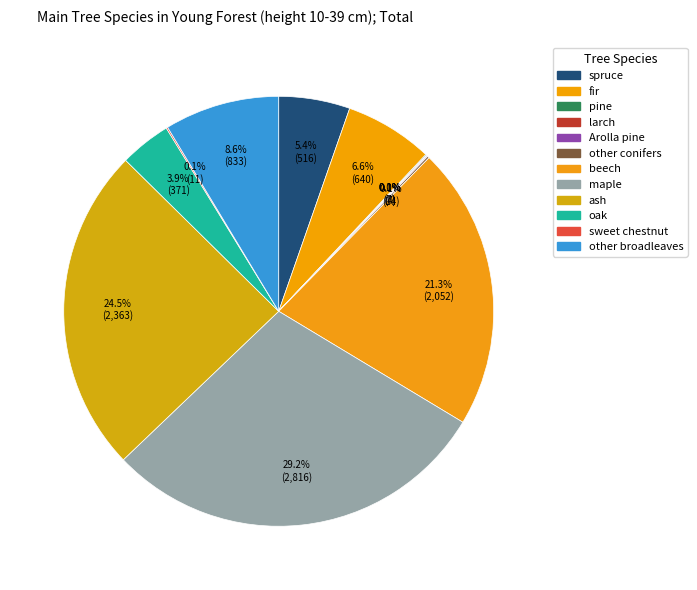

To the nearest percent, what is the combined percentage of maple and other broadleaves?

38%